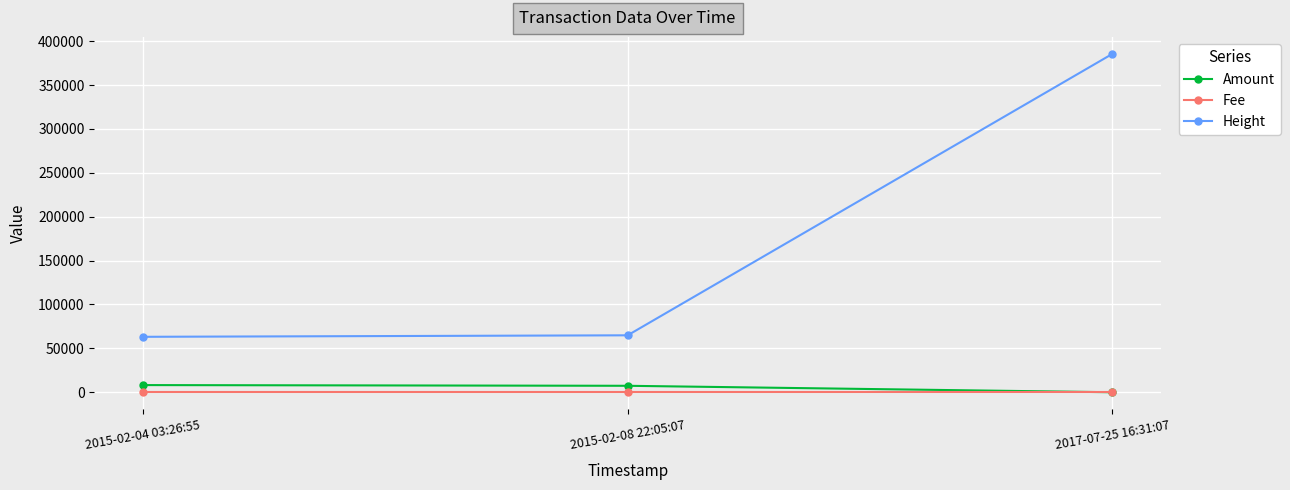

Which series has the largest total across all categories?

Height